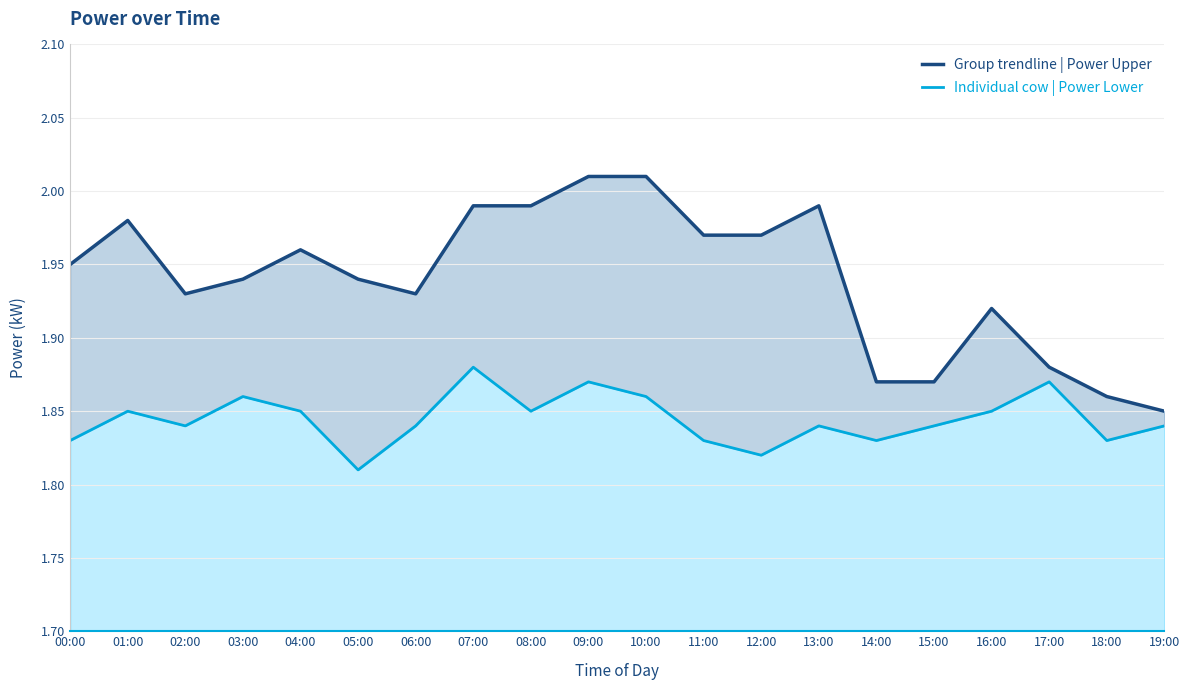

What position from the right is 02:00?

18